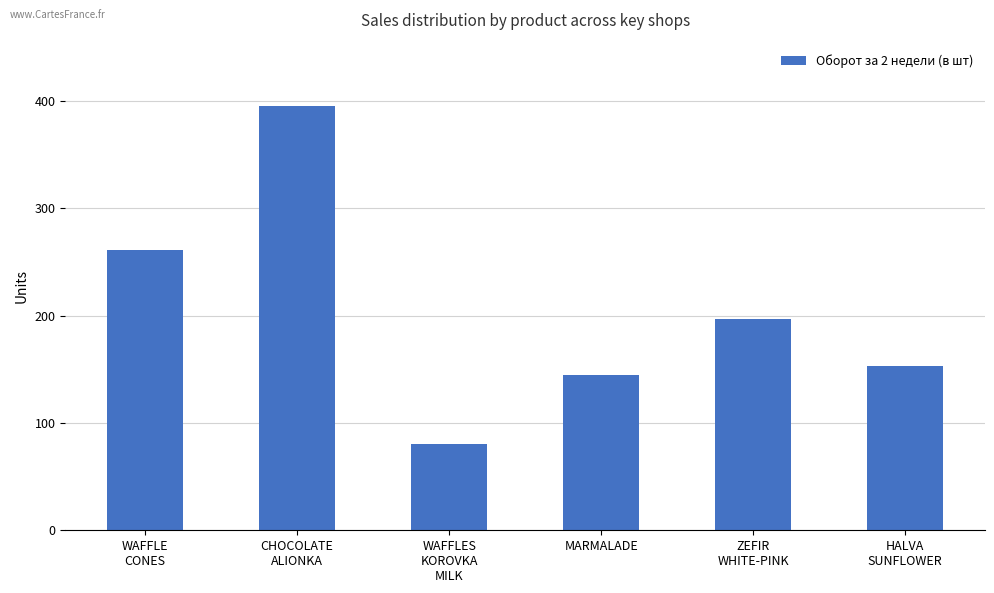

What is the sum of all values?

1231